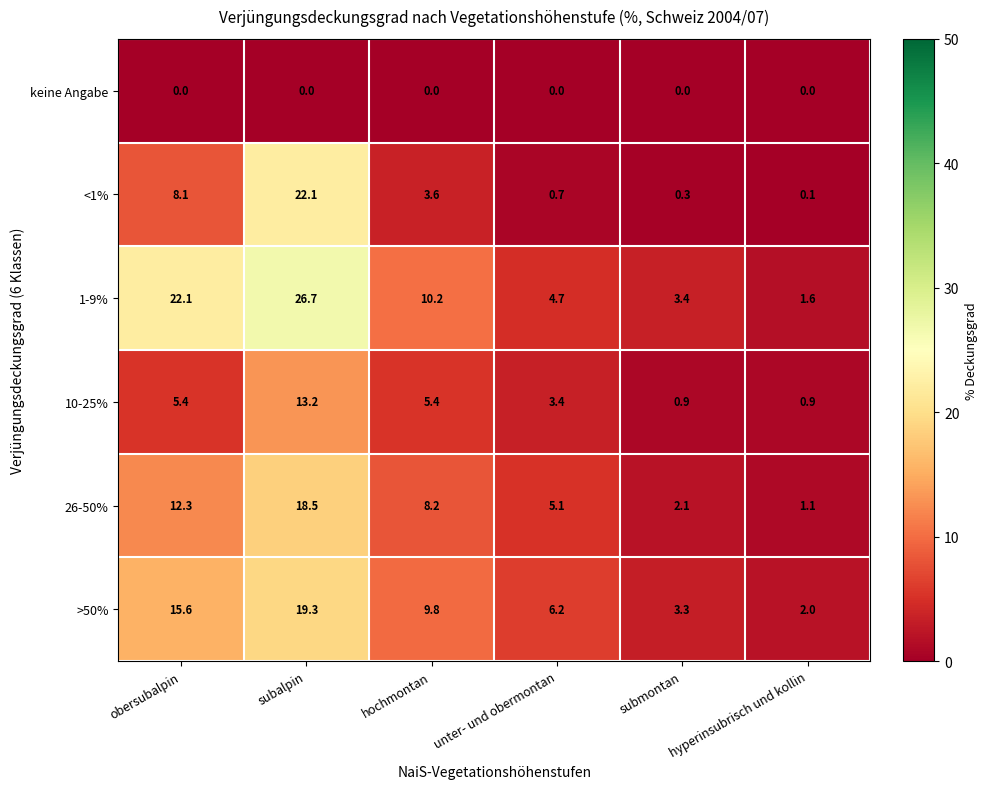

Which series has the largest total across all categories?

1-9%